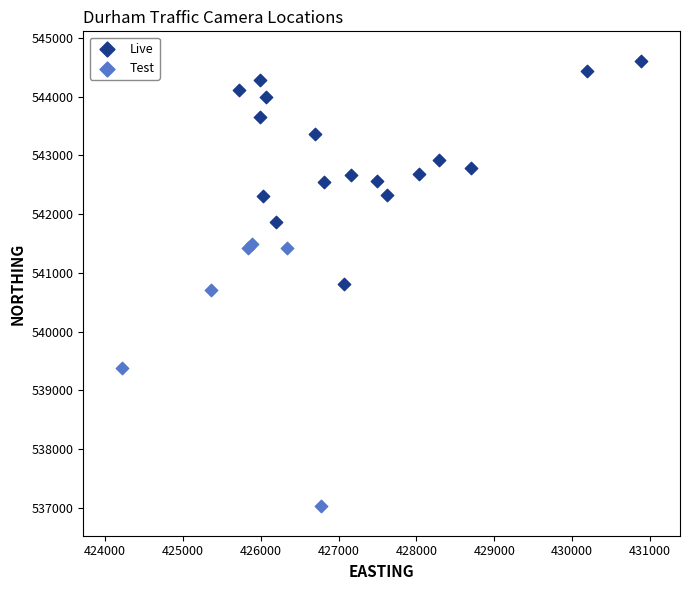

Which series reaches the minimum Y coordinate?

Test